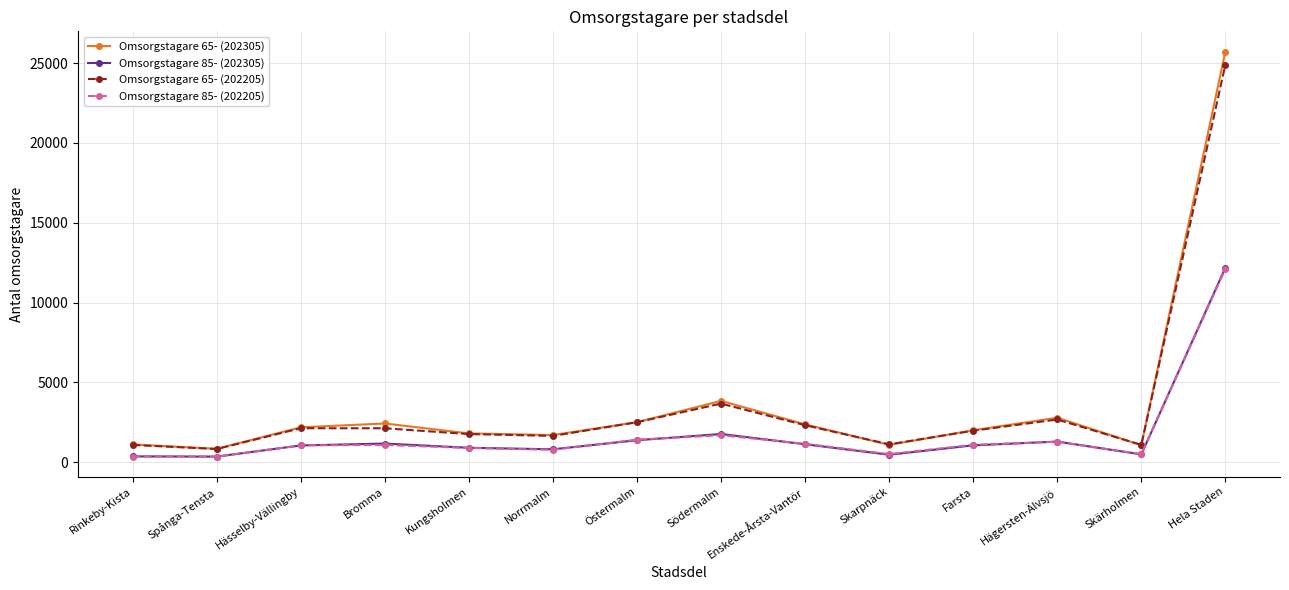

Count the number of data series in this chart.

4